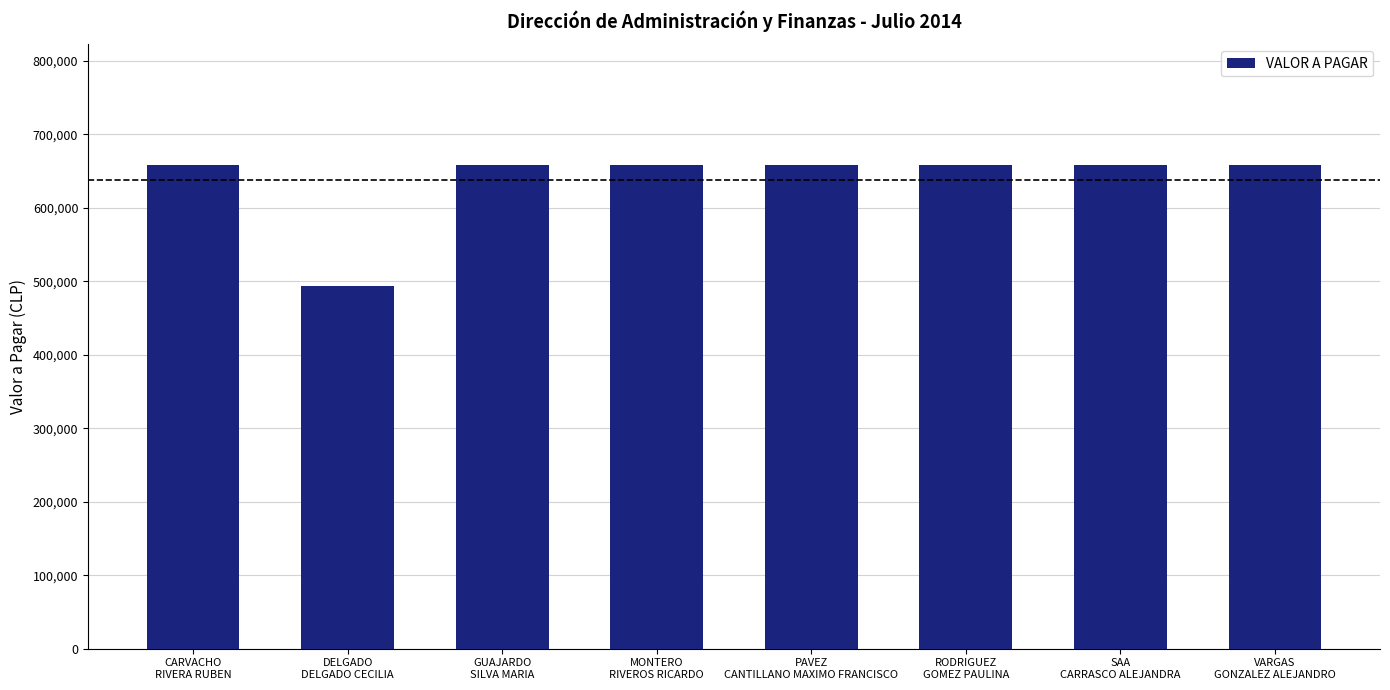

The value at CARVACHO
RIVERA RUBEN is 657977. True or false?

True